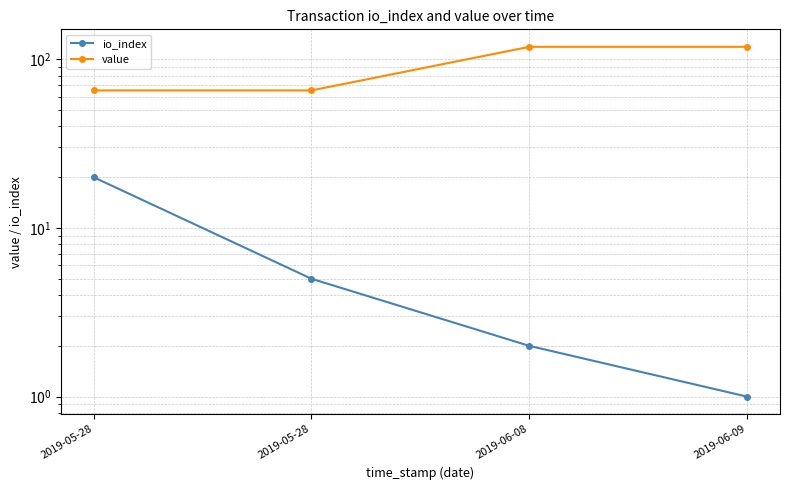

Reading right to left, extract all data points from this chart.

io_index: 2019-06-09=1.0	2019-06-08=2.0	2019-05-28=5.0	2019-05-28=20.0
value: 2019-06-09=118.5	2019-06-08=118.5	2019-05-28=65.3	2019-05-28=65.3